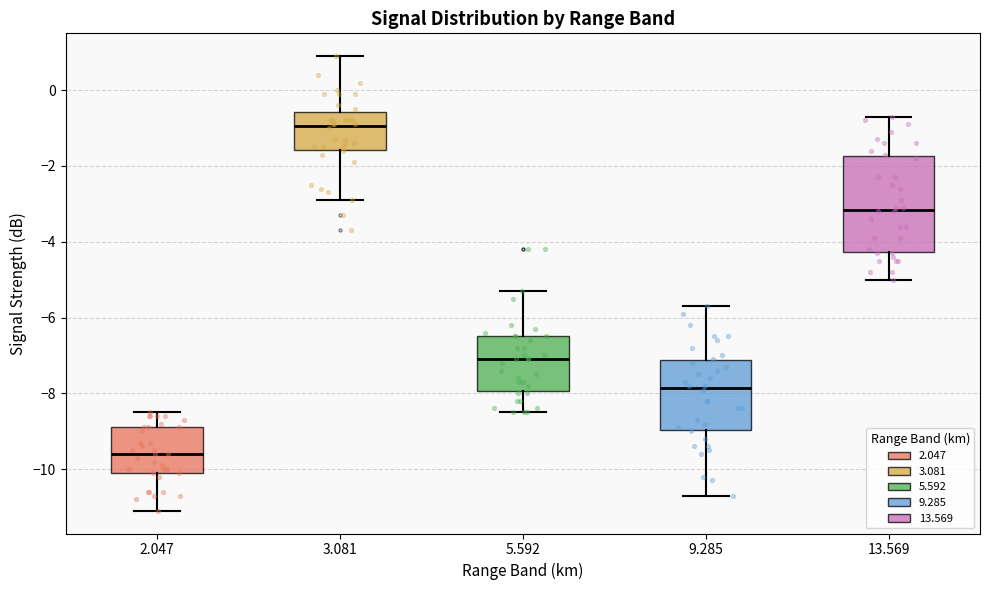

Which box's median line is the lowest?

2.047